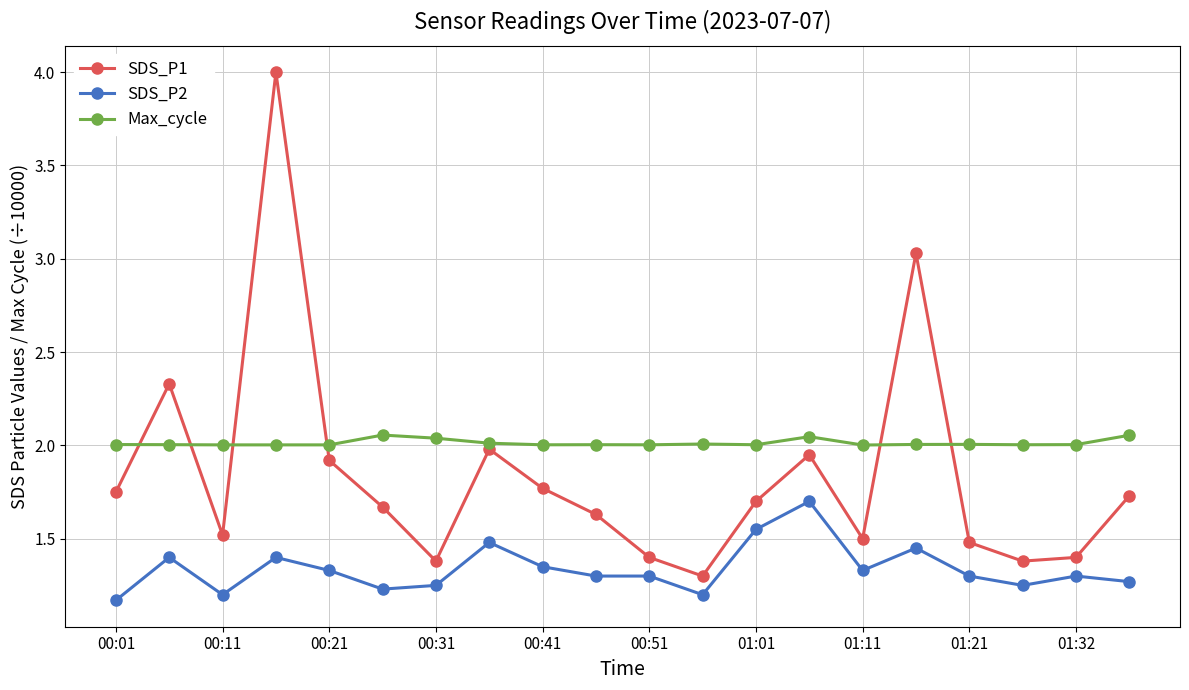

Which series has the largest range (max minus min)?

SDS_P1